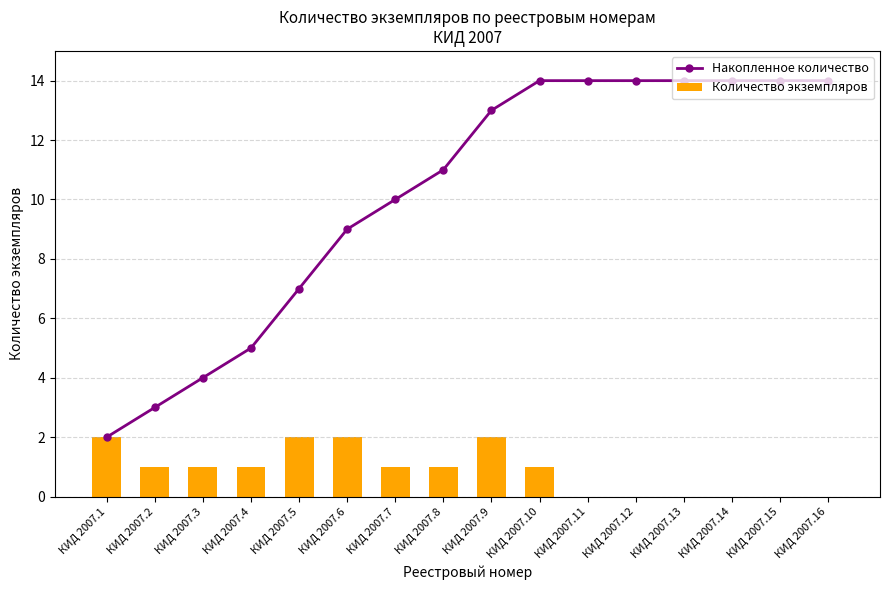

What is the sum of the Накопленное количество values at КИД 2007.5 and КИД 2007.9?

20